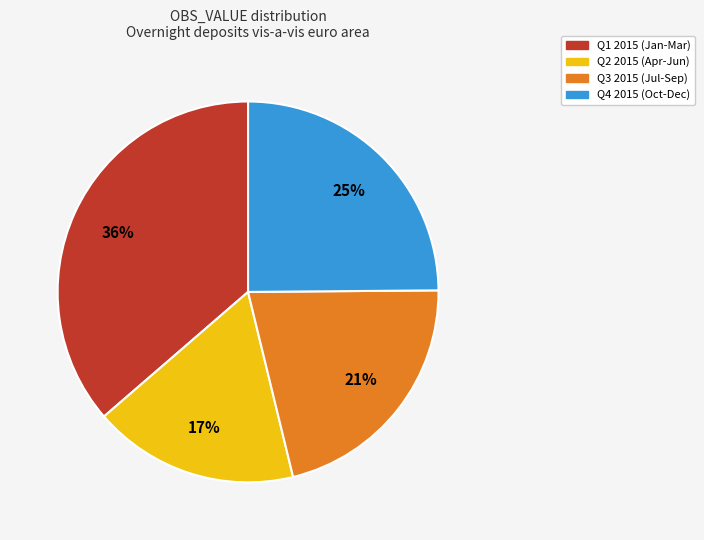

Is there any slice that represents more than half of the pie?

No